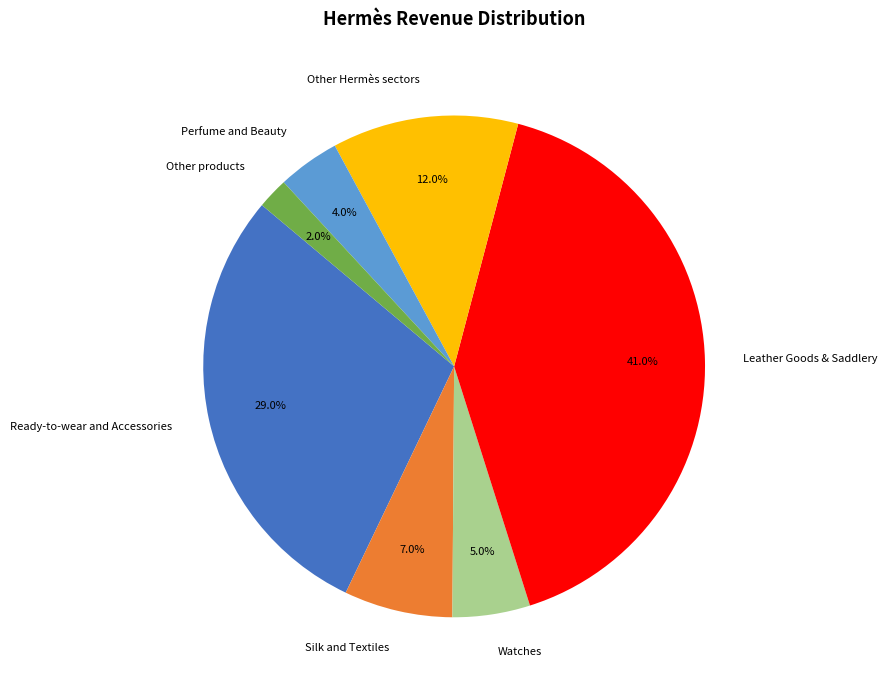

Count the number of slices in the pie.

7